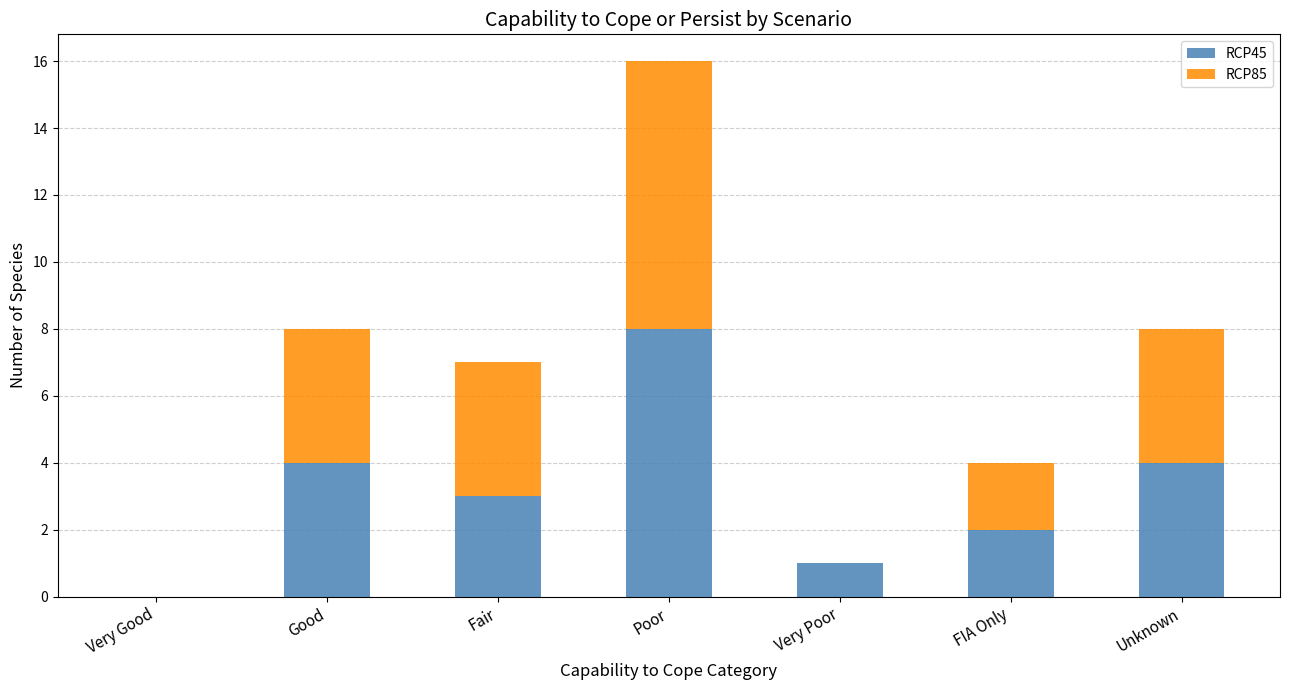

The RCP45 series shows 7 at Good. True or false?

False